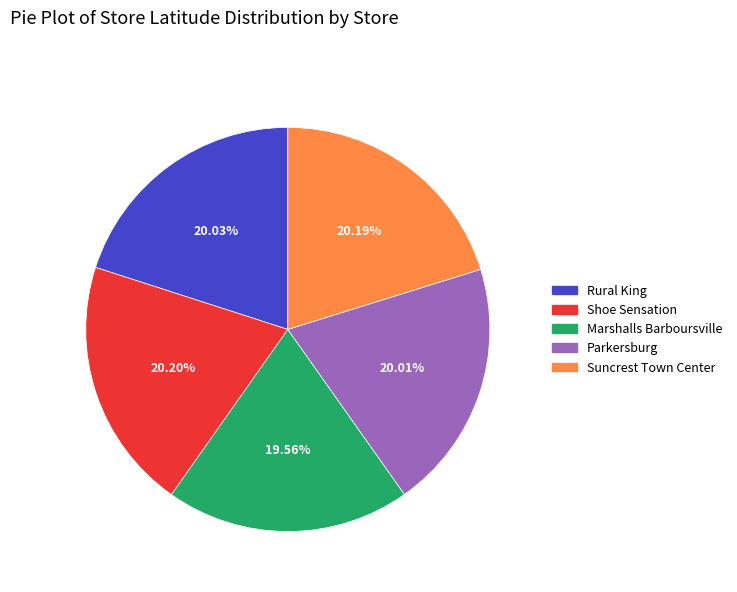

Is it true that Marshalls Barboursville is 25% of the pie?

False